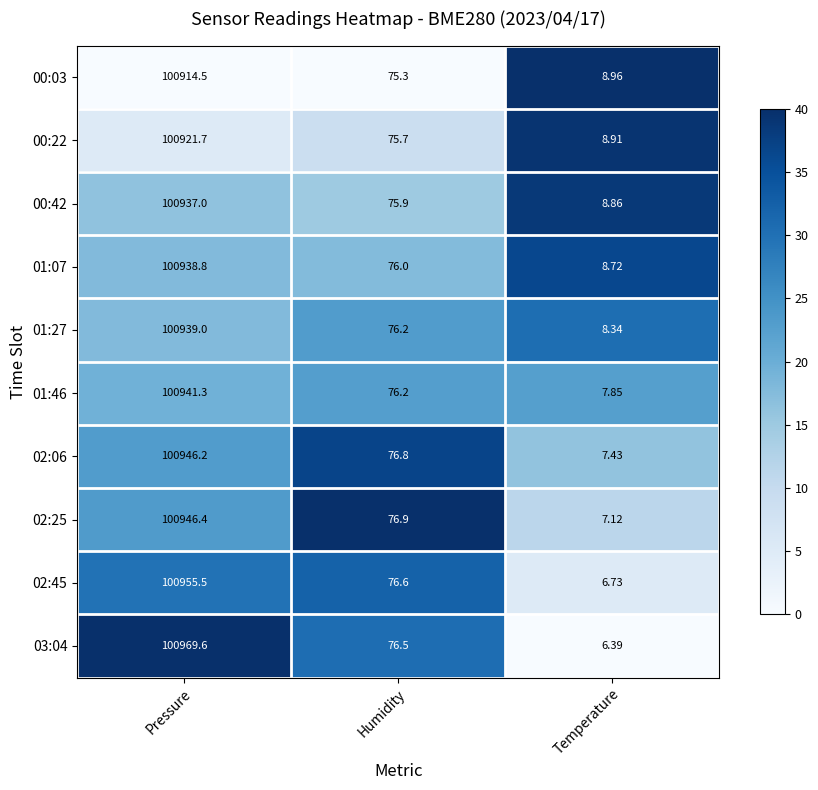

What is the greatest value displayed?

100969.6